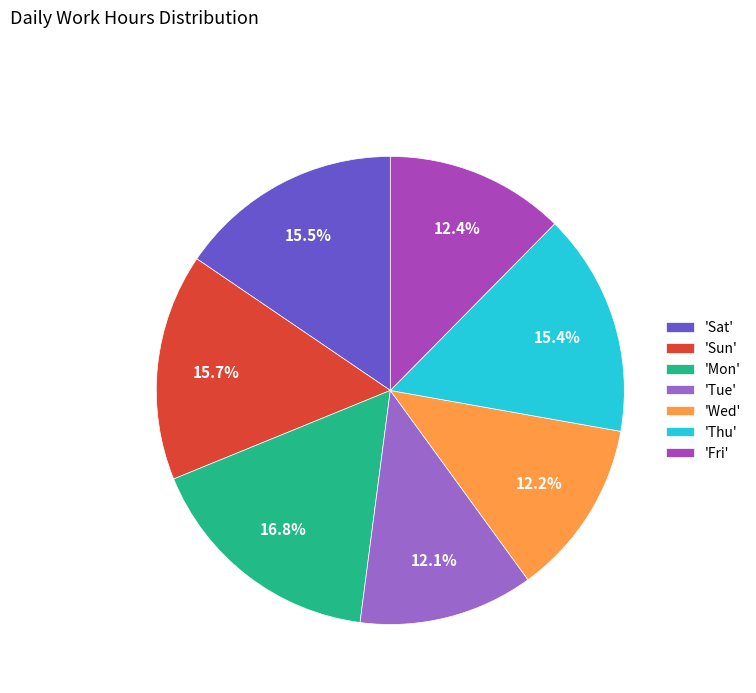

Approximately how many times larger is the value at 'Tue' compared to 'Sun'?

0.8